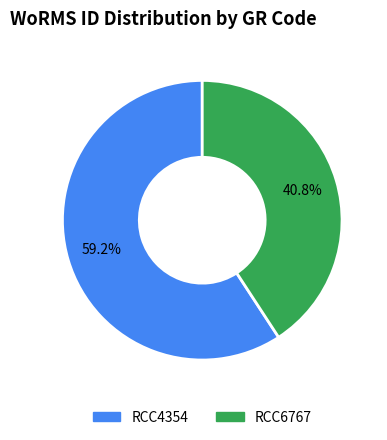

Rank the categories by value from lowest to highest.

RCC6767, RCC4354